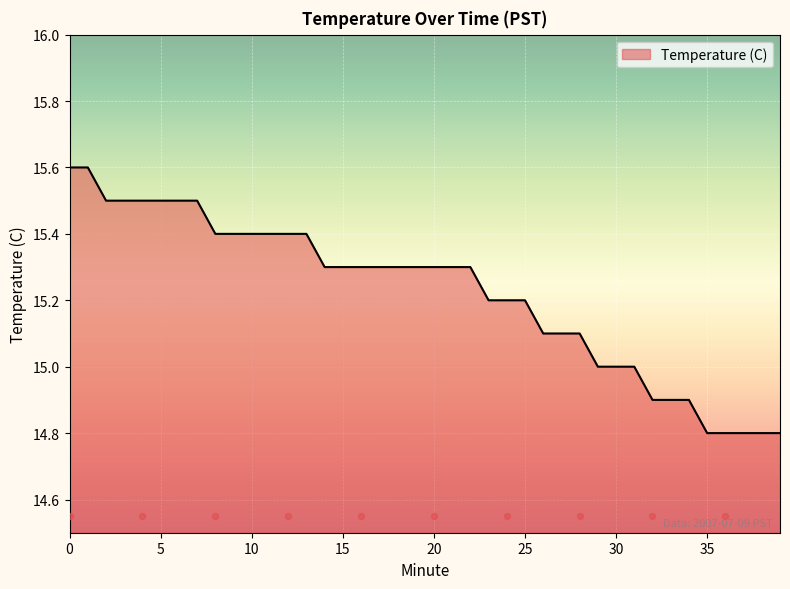

What is the ratio of the value at 31 to the value at 38?

1.0